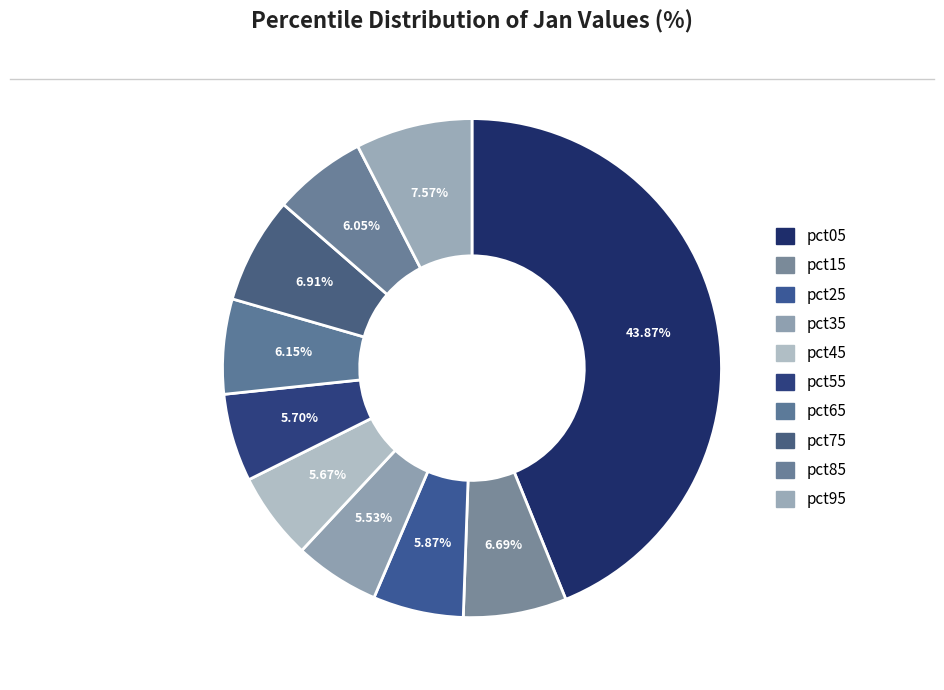

To the nearest percent, what is the combined percentage of pct25 and pct45?

12%